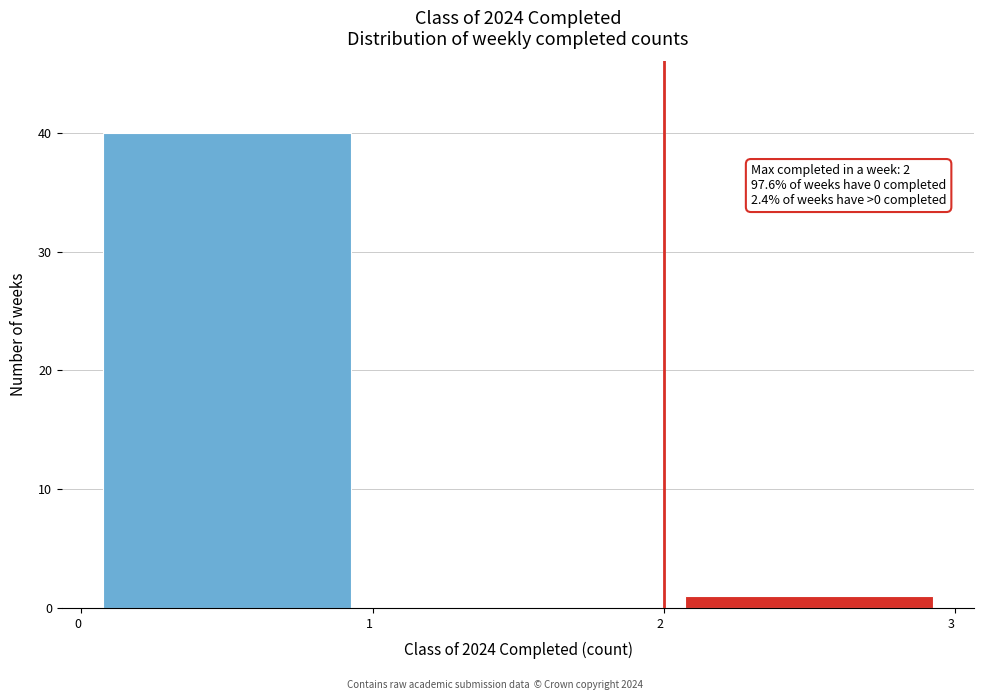

Over which range of the x-axis is the bar tallest?

0 to 1